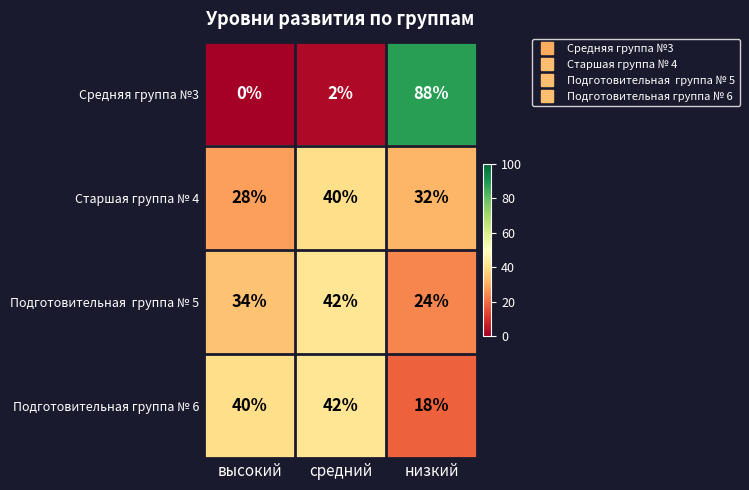

Which series has the largest range (max minus min)?

Средняя группа №3